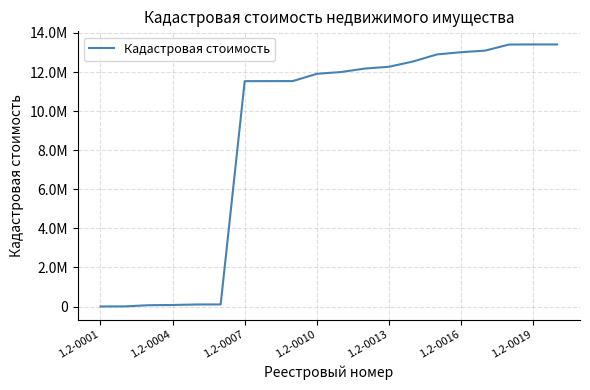

Does the chart display data point markers on the line(s)?

No